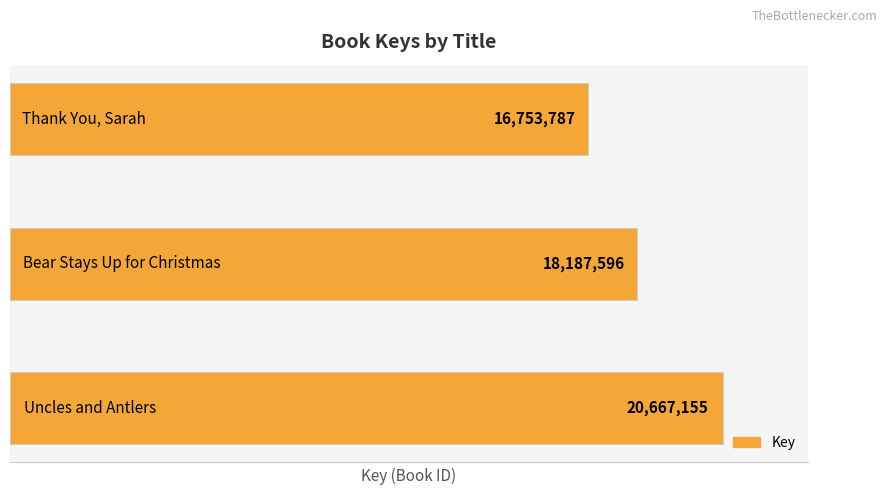

What is the maximum value shown in the chart?

20667155